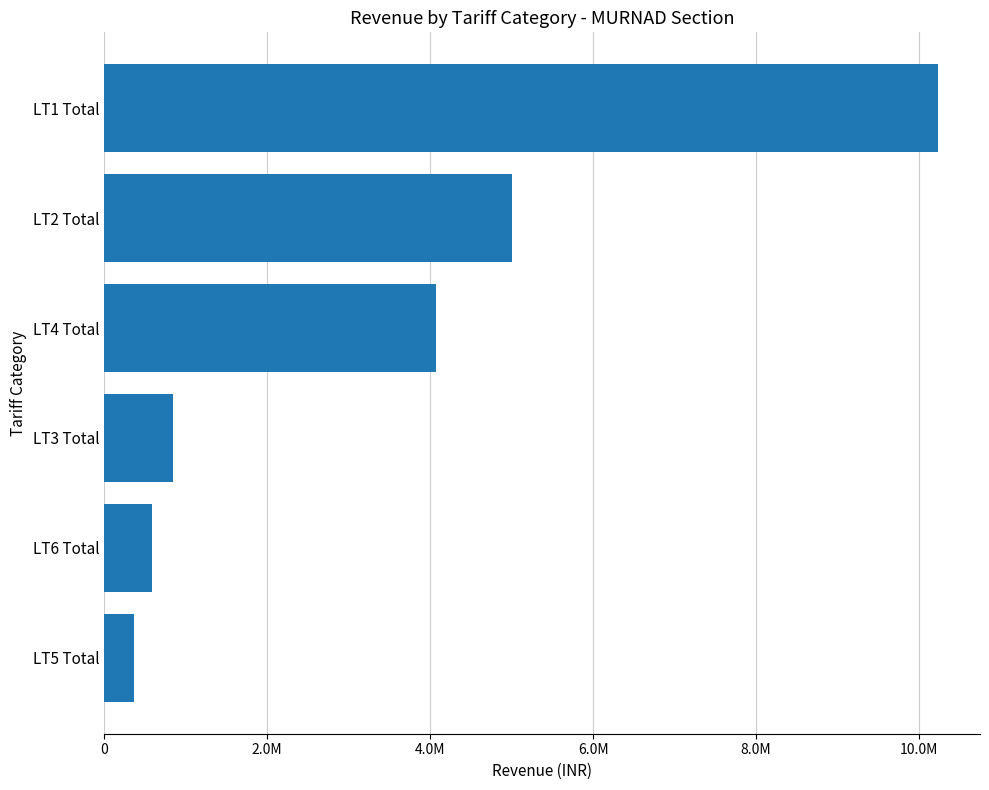

What is the maximum value shown in the chart?

10234869.5